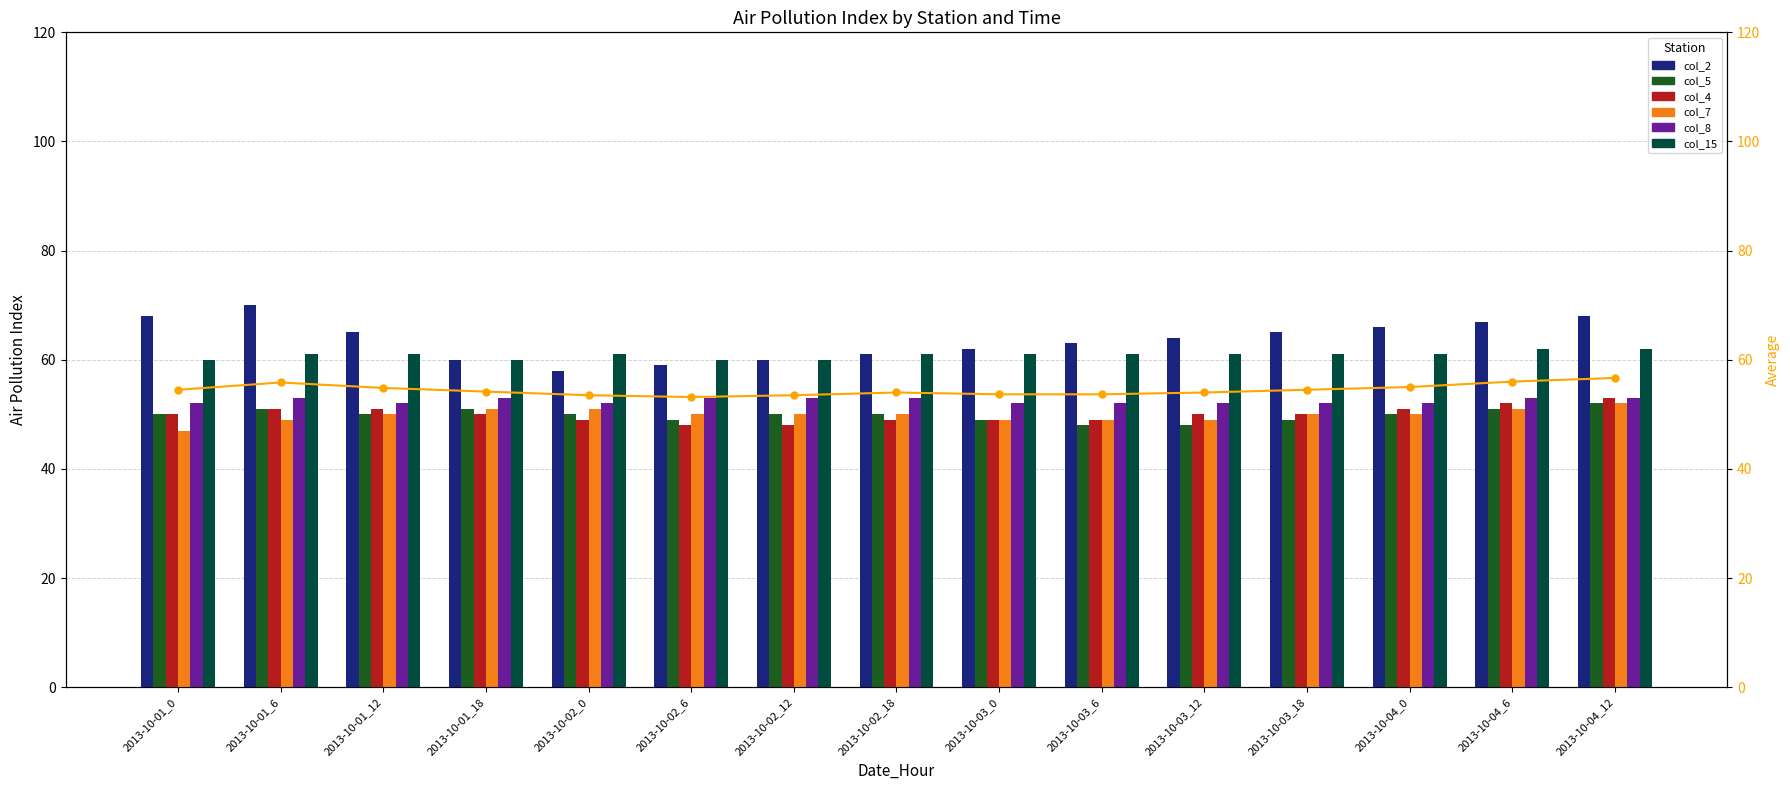

What is the approximate value of col_5 at 2013-10-01_18?

51